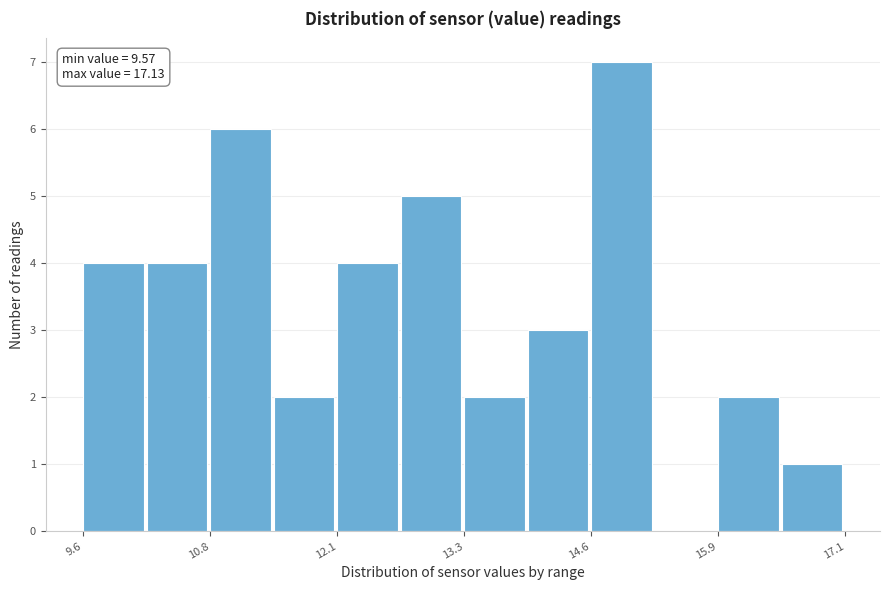

Read against the x-axis, roughly where is the centre of the tallest bar?

15.0